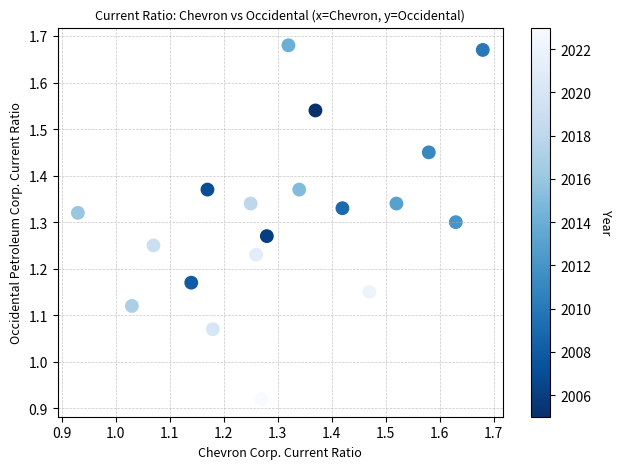

What is the range of Y values (max minus min)?

0.8